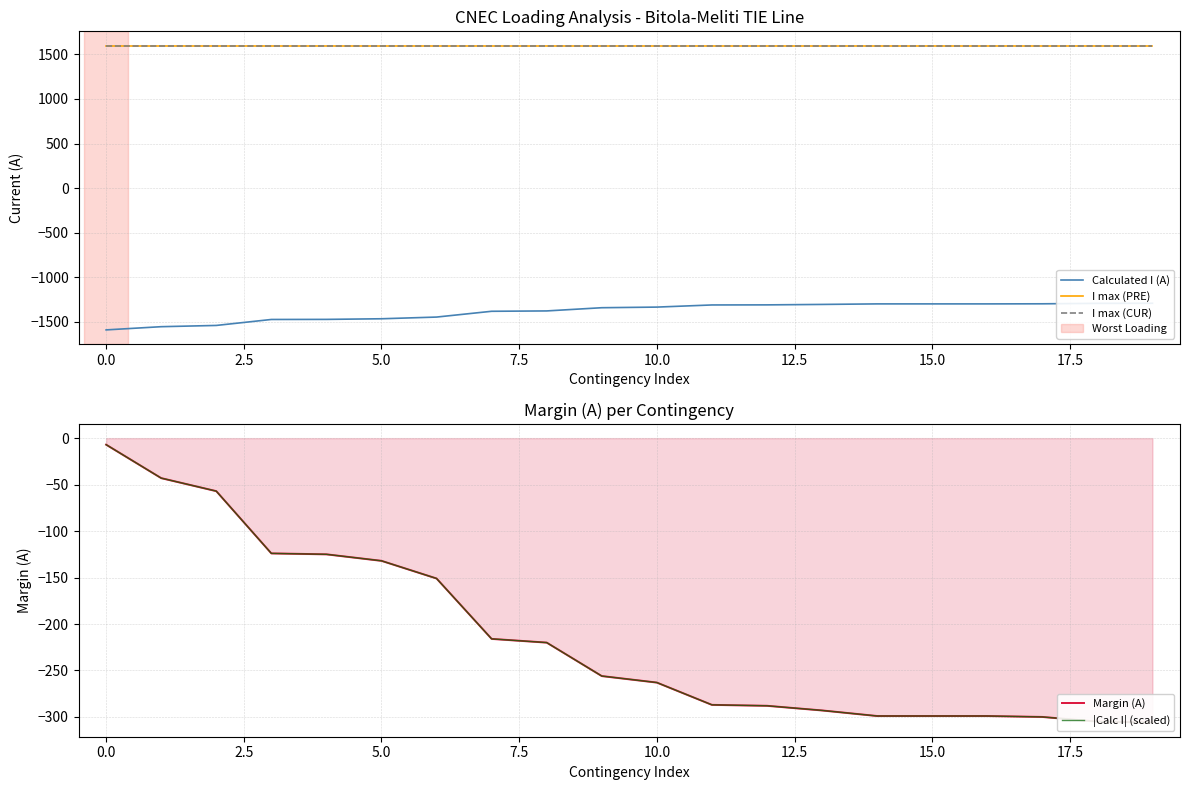

Which series has the largest total across all categories?

I max (PRE)